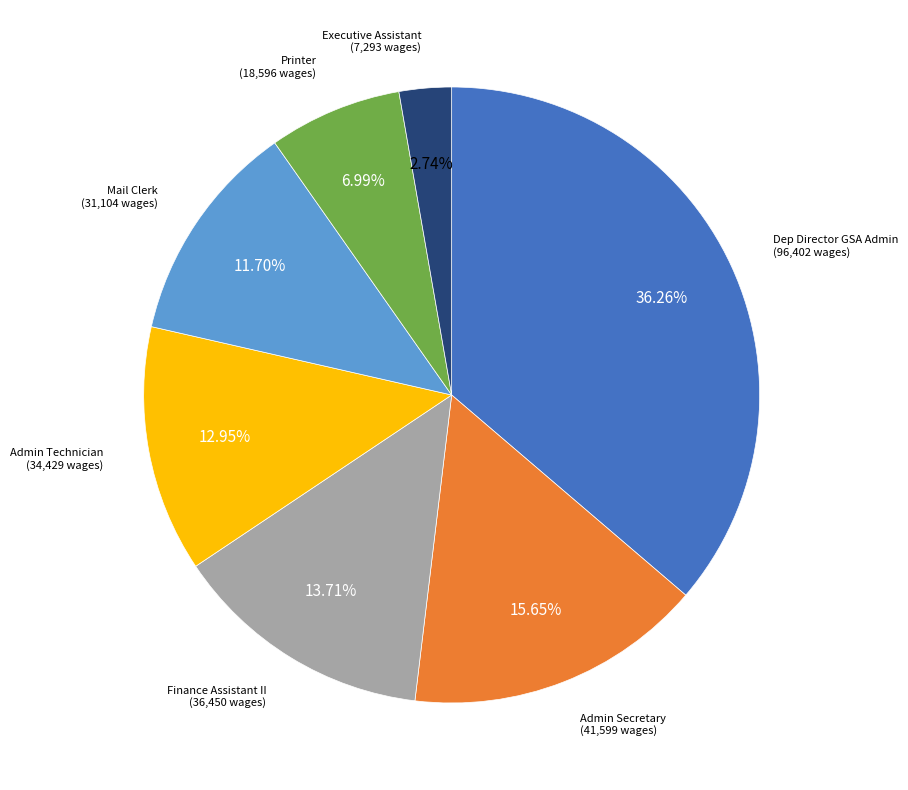

Is Admin Secretary the majority of the pie?

No